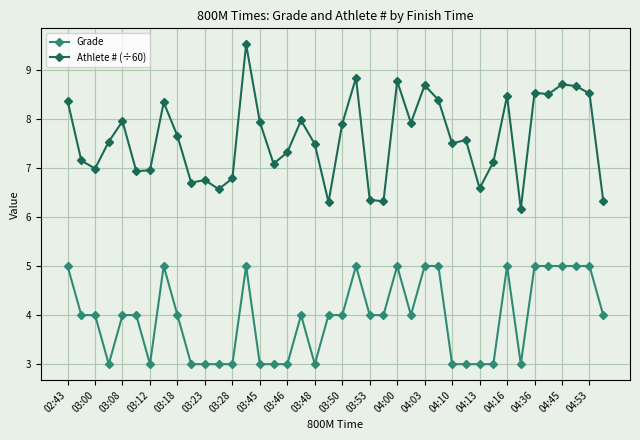

List the series in order of their overall mean, highest first.

Athlete # (÷60), Grade